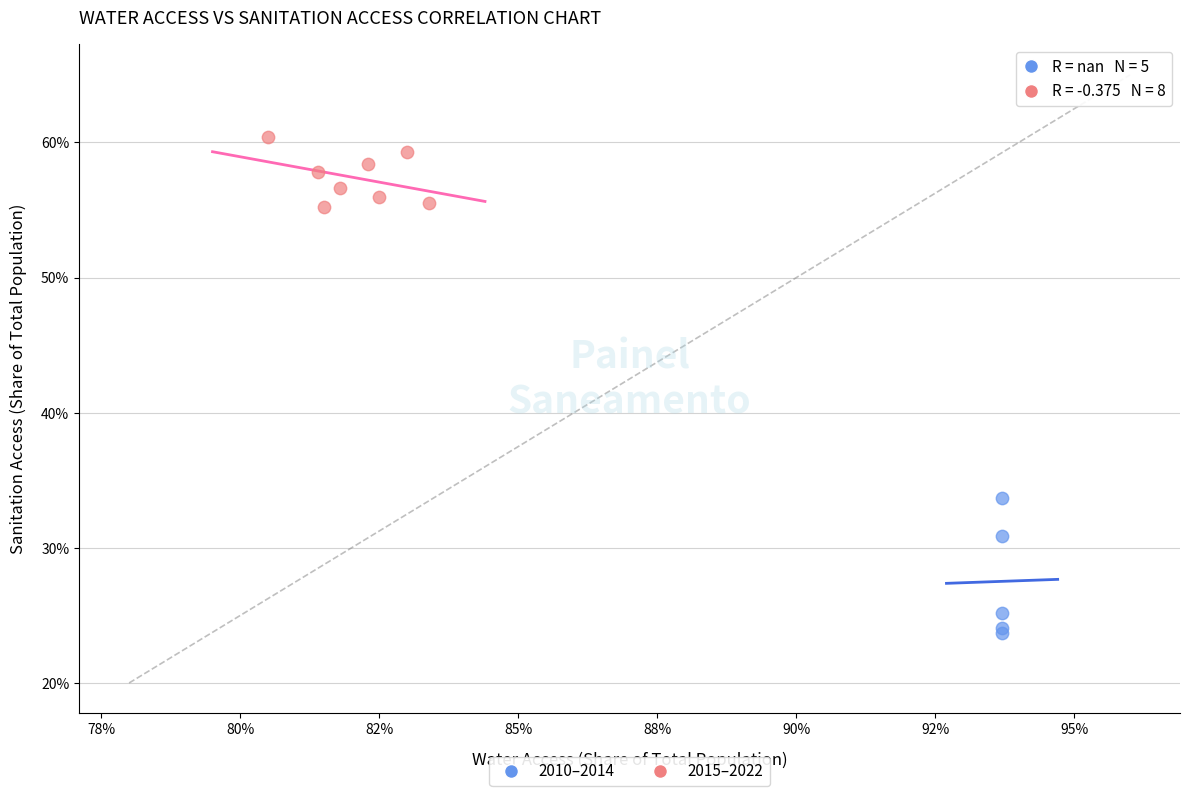

Which series contains the highest Y value?

2015–2022